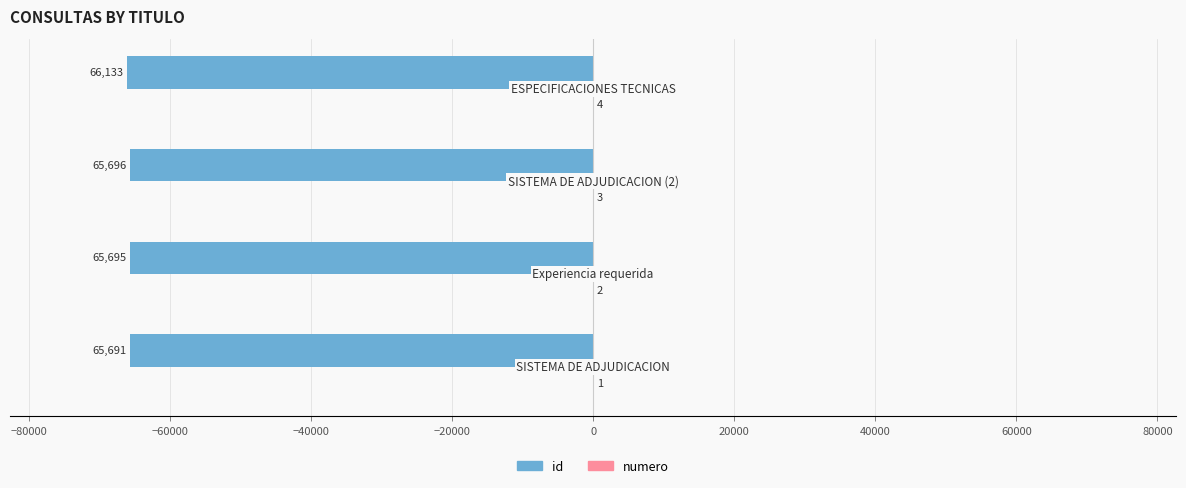

What is the greatest value displayed?

4